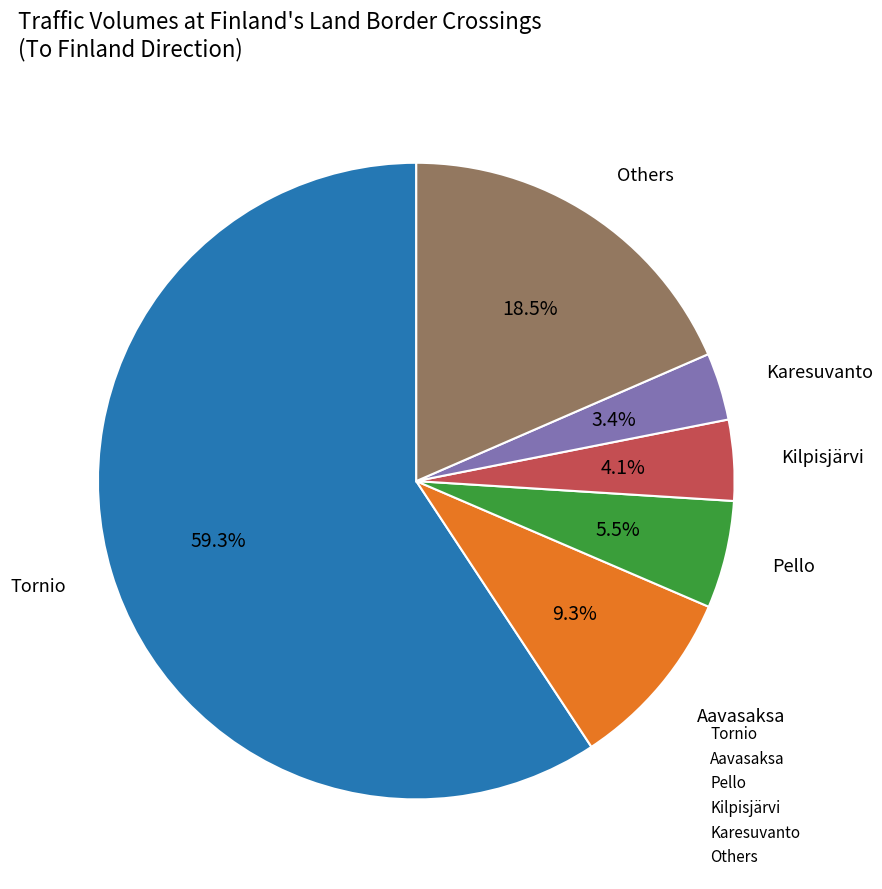

How many segments does this pie chart have?

6